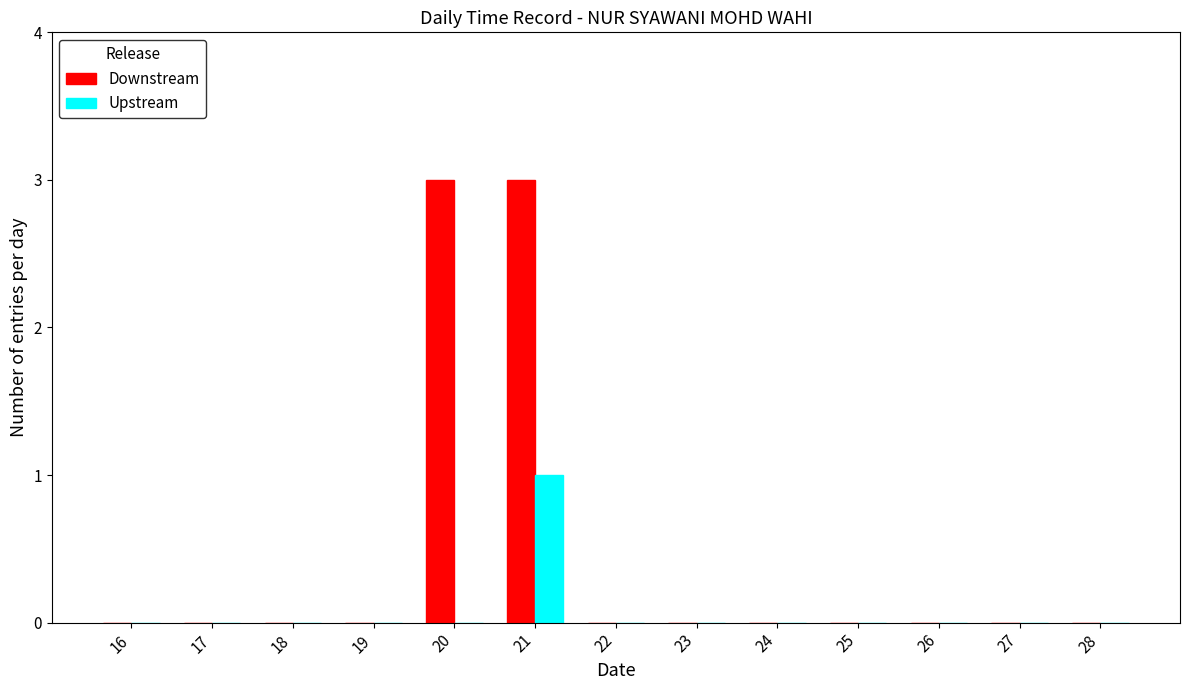

Count the Upstream values in the range 0 to 1.

13